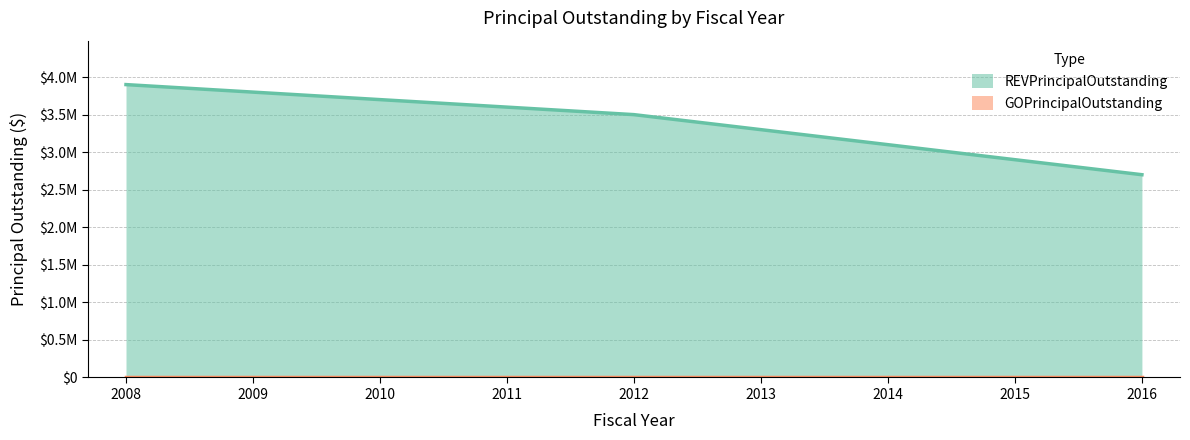

Approximately how many times larger is the value at 2010 compared to 2008?

0.9